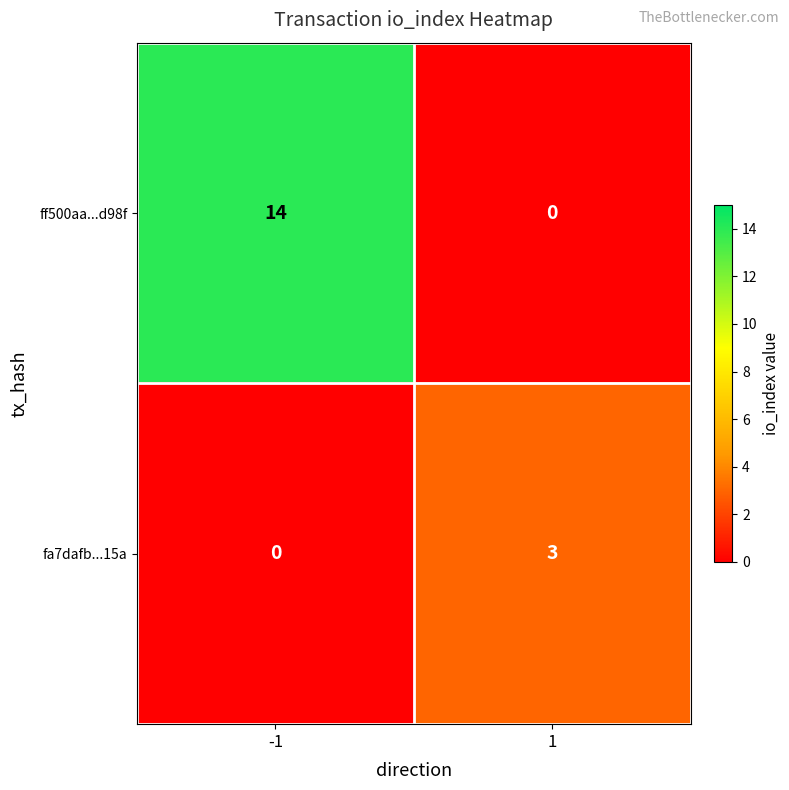

List the series in order of their peak value, highest first.

ff500aa...d98f, fa7dafb...15a